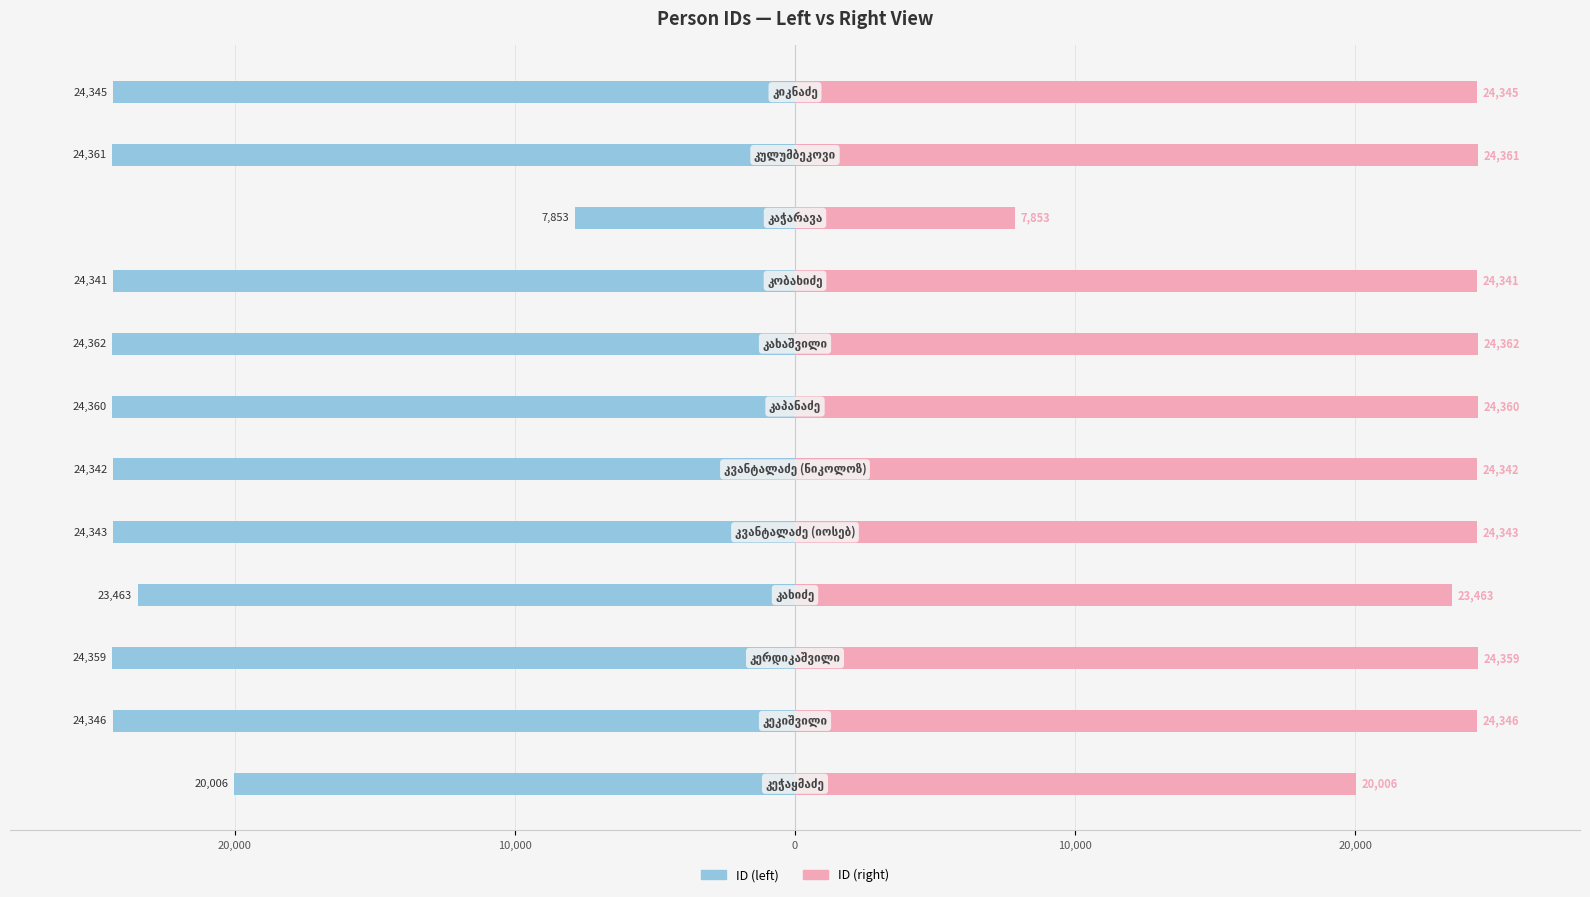

How many groups of bars are there?

12